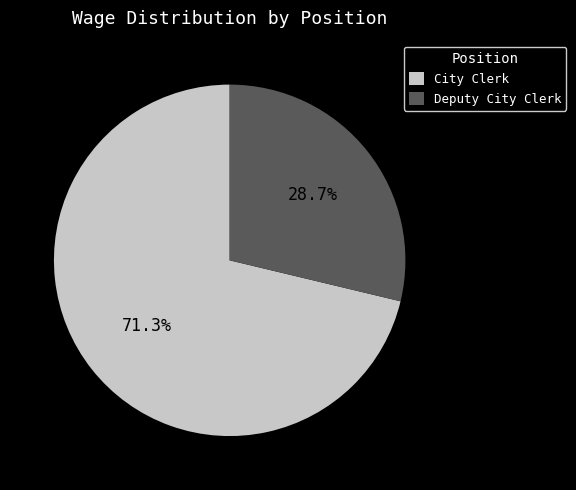

What is the largest slice in the pie chart?

City Clerk